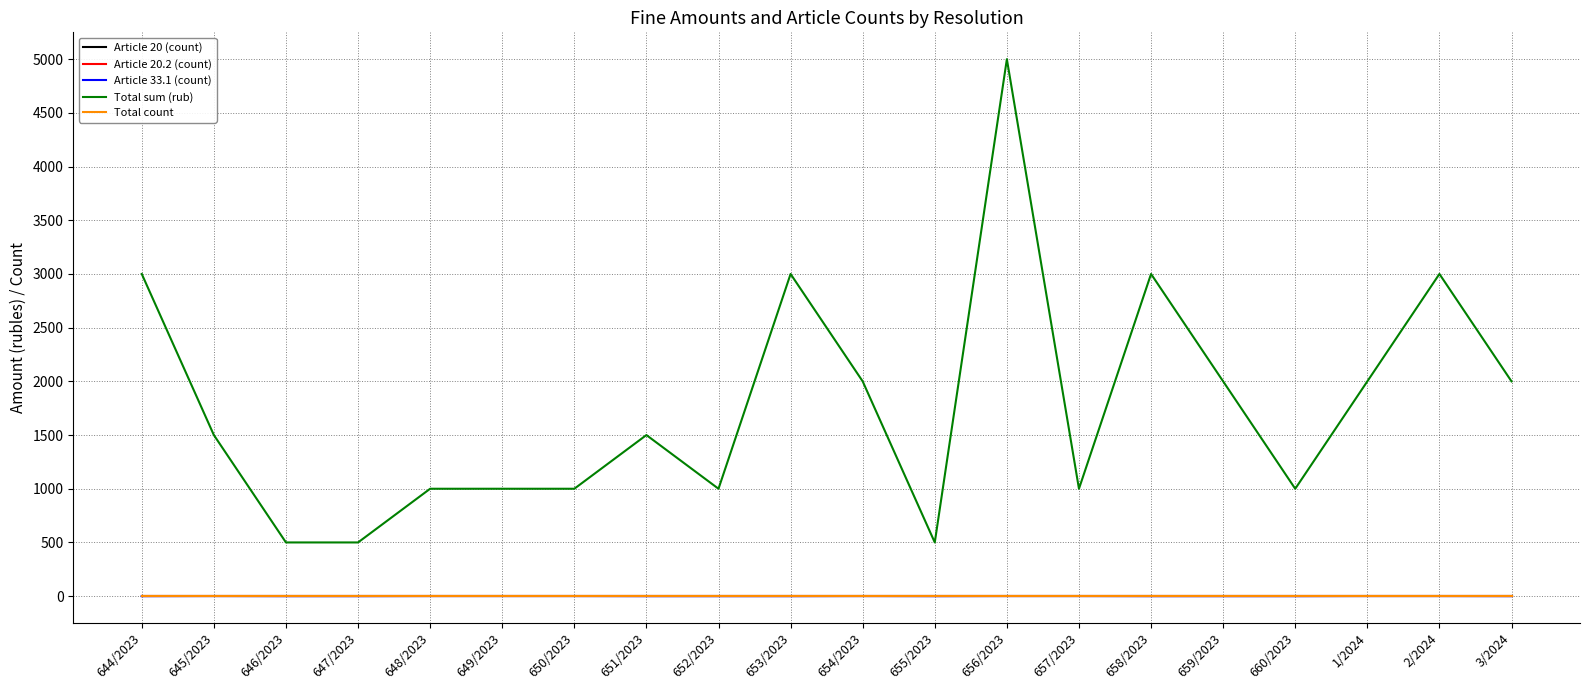

Rank the series at 649/2023 from lowest to highest value.

Article 20 (count), Article 20.2 (count), Article 33.1 (count), Total count, Total sum (rub)